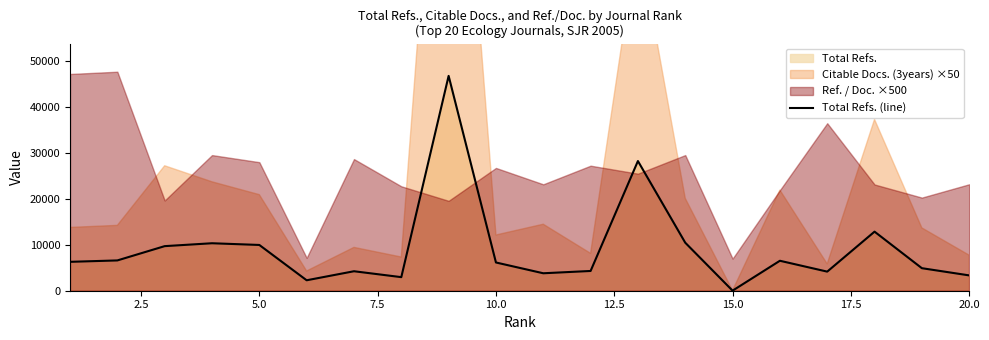

What is the value of the 18th point from the left?

12881